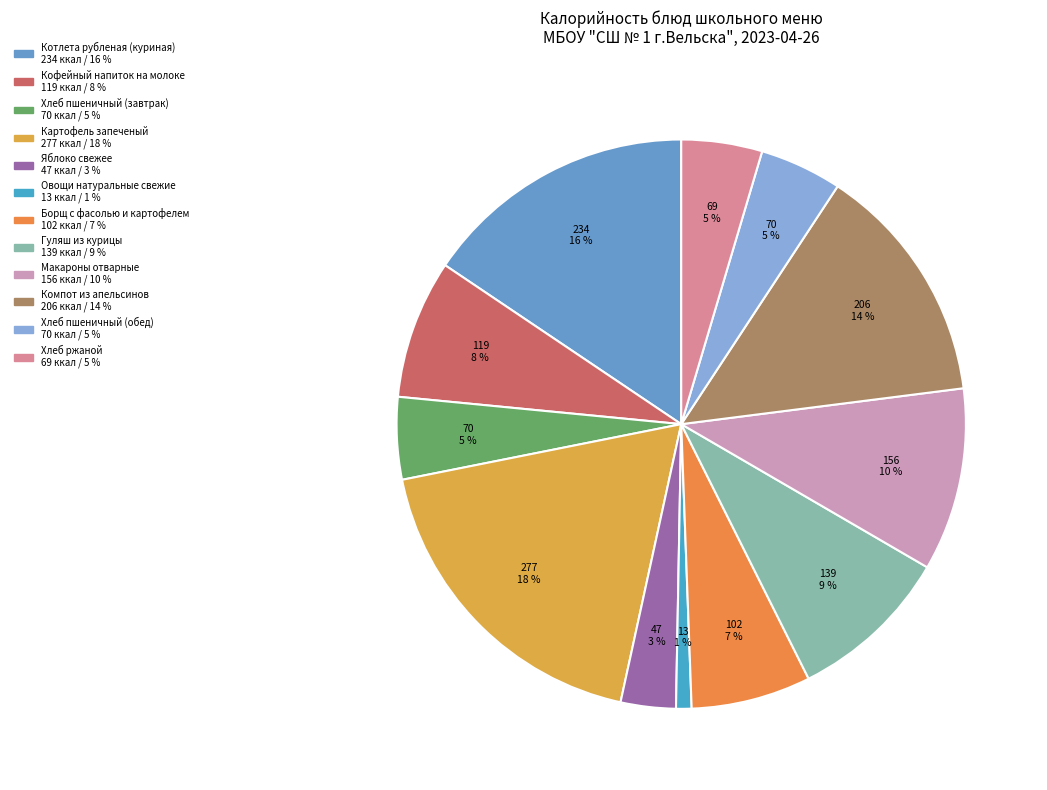

Do Котлета рубленая (куриная) and Гуляш из курицы together represent more than half of the pie?

No